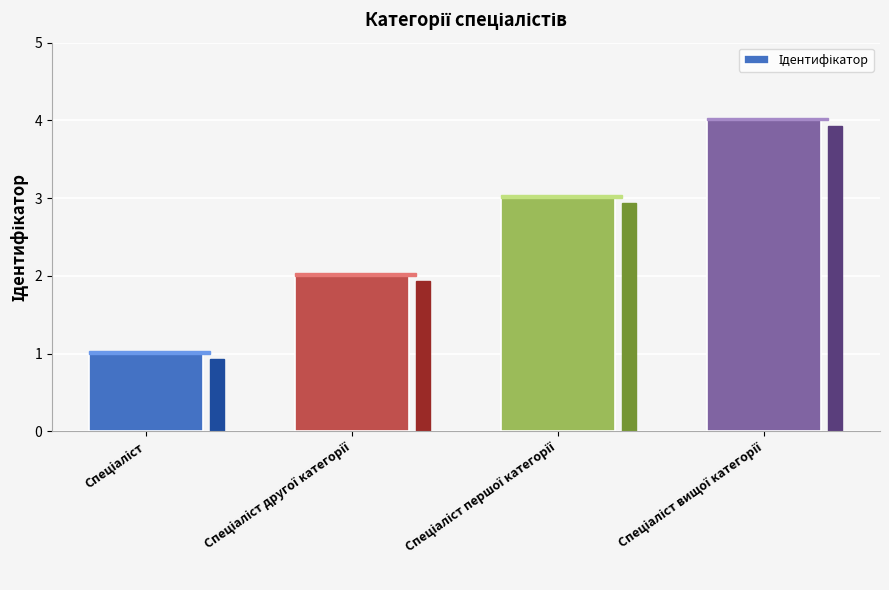

What is the greatest value displayed?

4